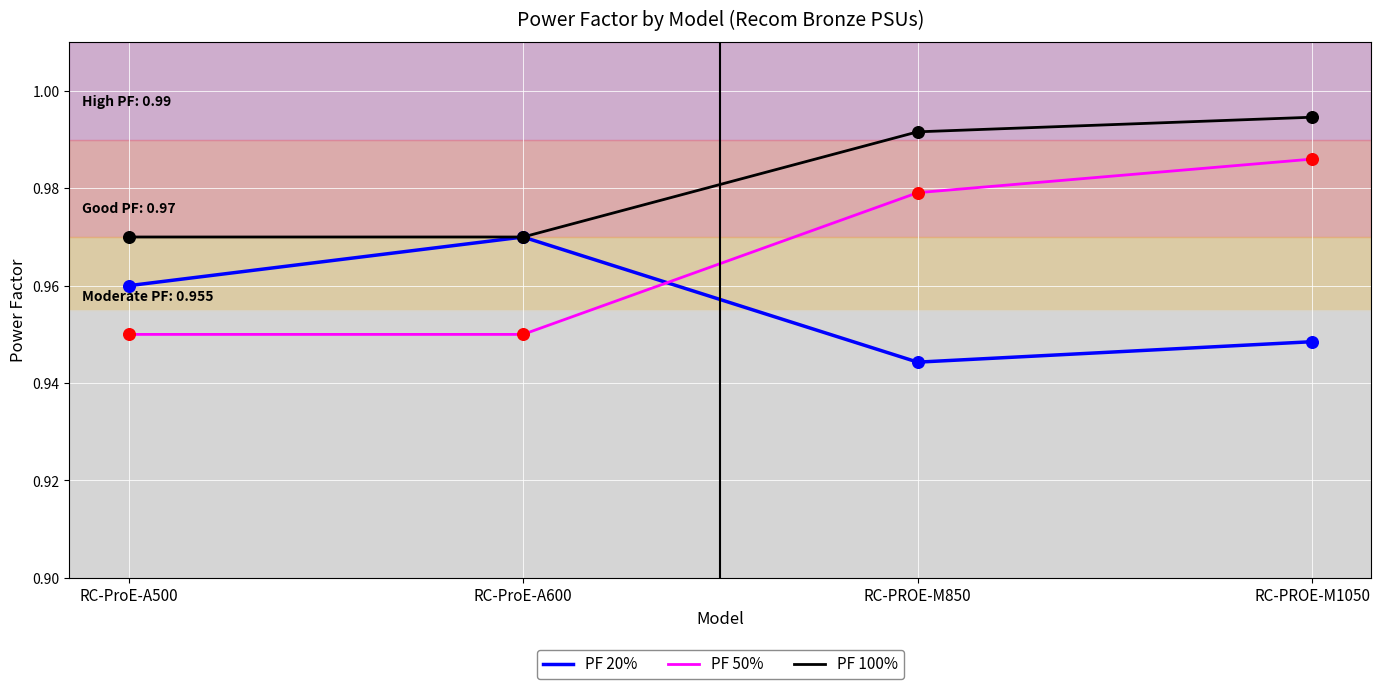

Which series has the widest spread of values?

PF 50%